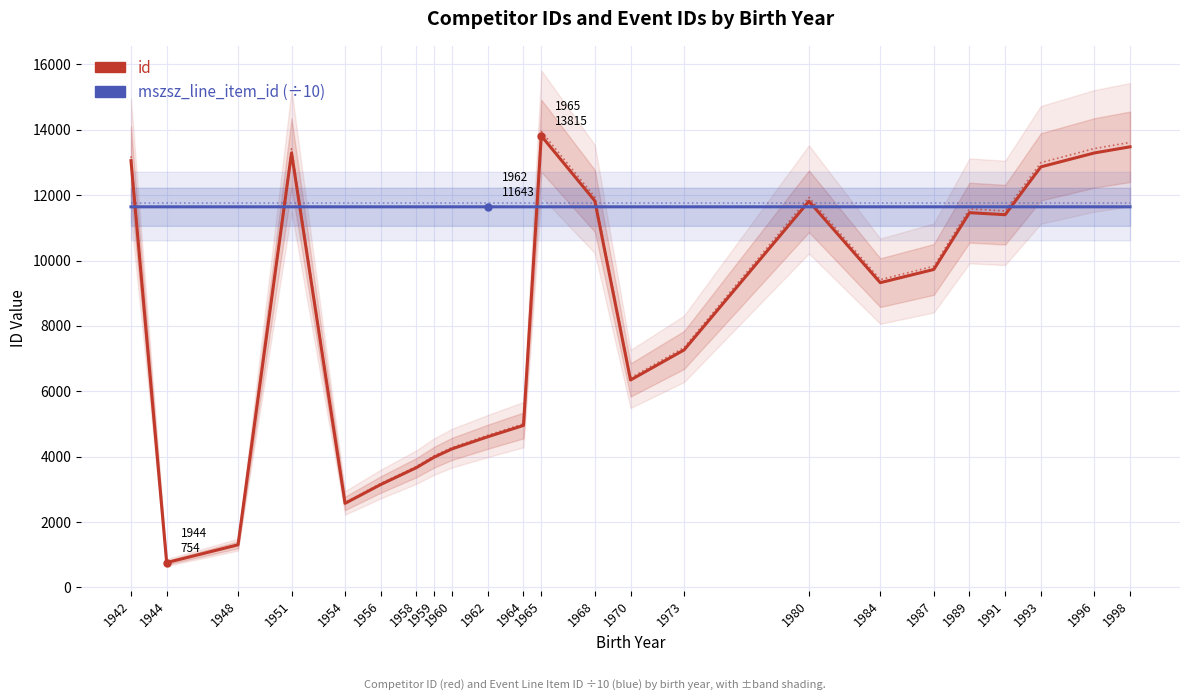

Count the number of categories in the chart.

23